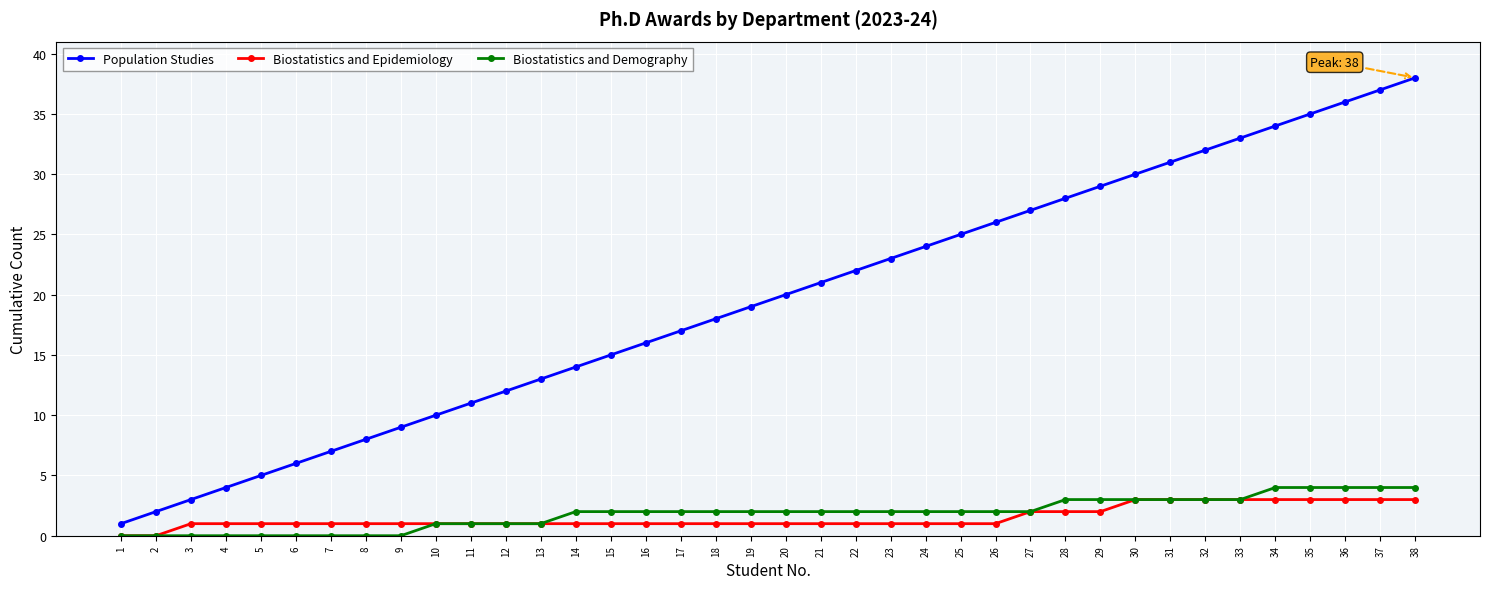

What is the average value of the Biostatistics and Demography series?

2